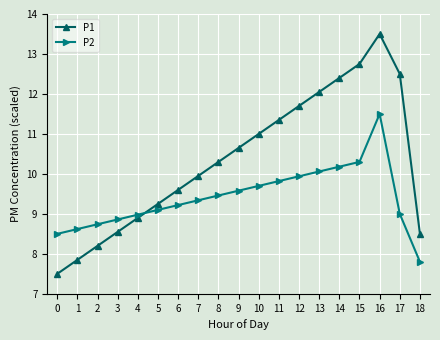

Count the number of categories in the chart.

19